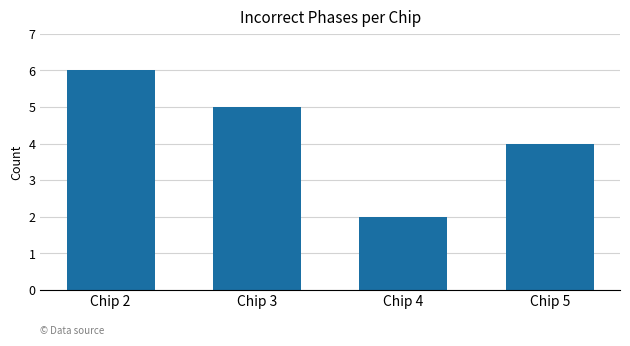

List the labels in order of value, smallest first.

Chip 4, Chip 5, Chip 3, Chip 2